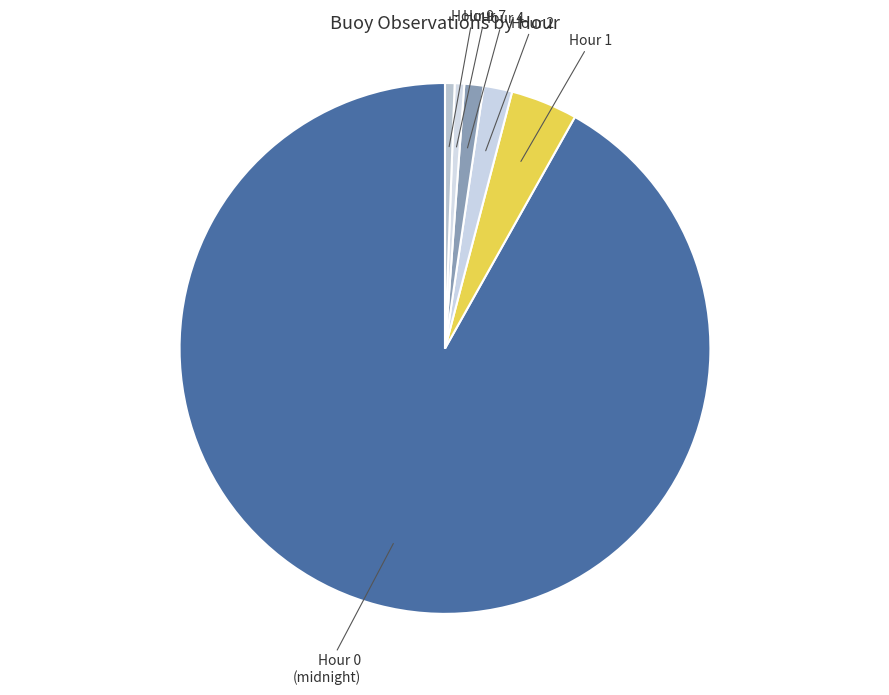

Is there a majority slice in this chart?

Yes